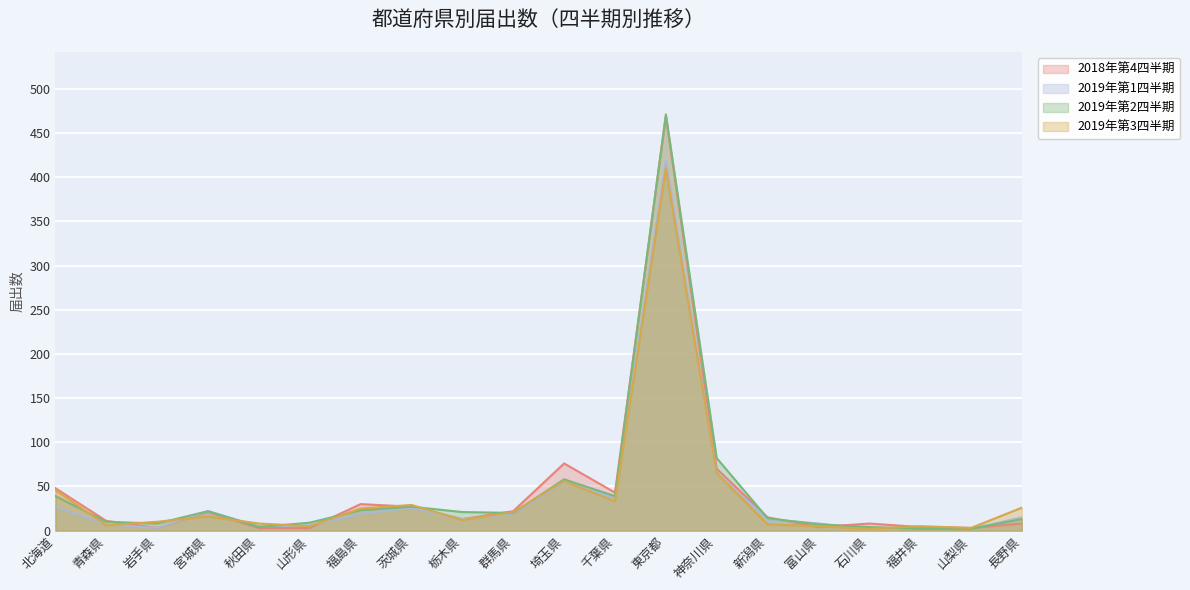

True or false: 2019年第1四半期 and 2019年第3四半期 intersect in this chart.

True